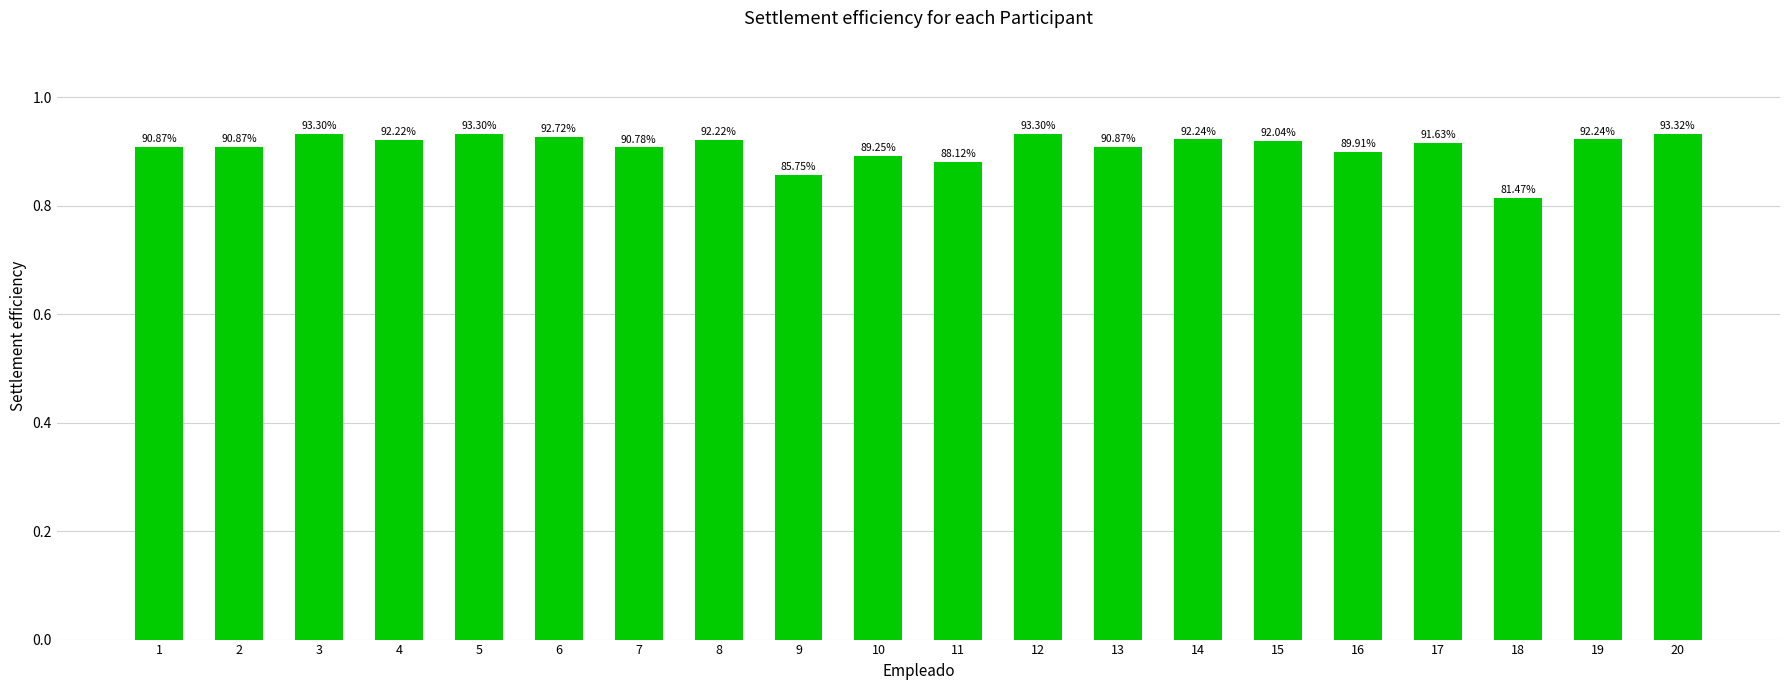

Are the bars horizontal?

No